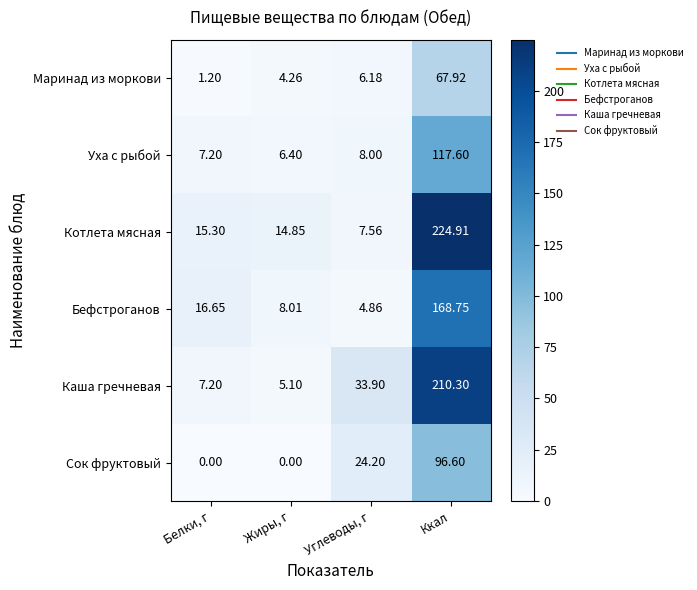

At which label does Котлета мясная first exceed 15?

Белки, г